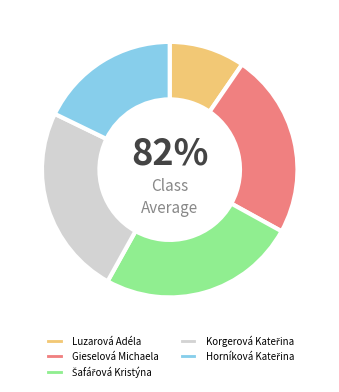

What percentage is NOT represented by Horníková Kateřina?

82.2%